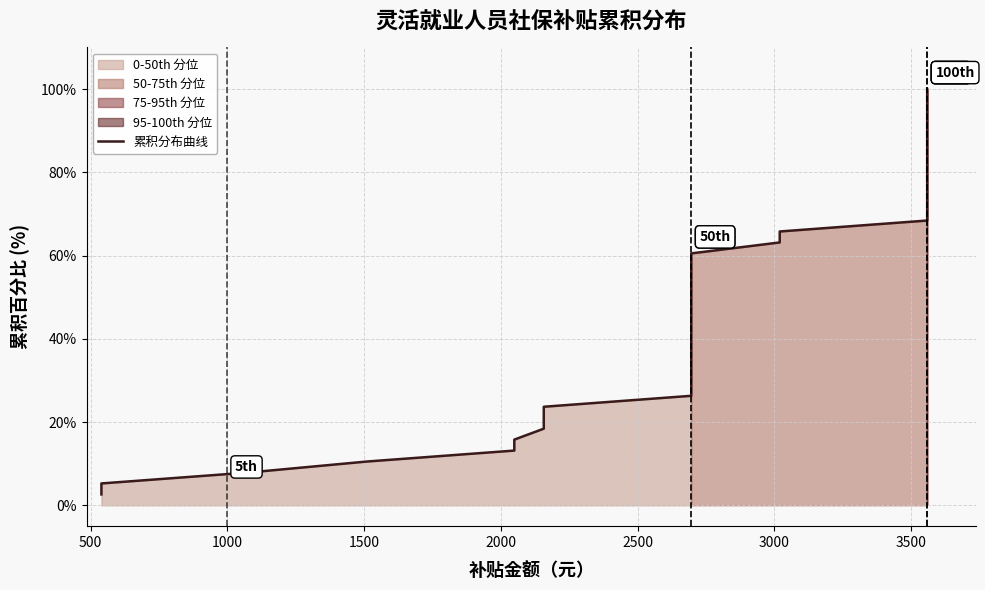

Is it true that the value at 1500 is 4.3?

False